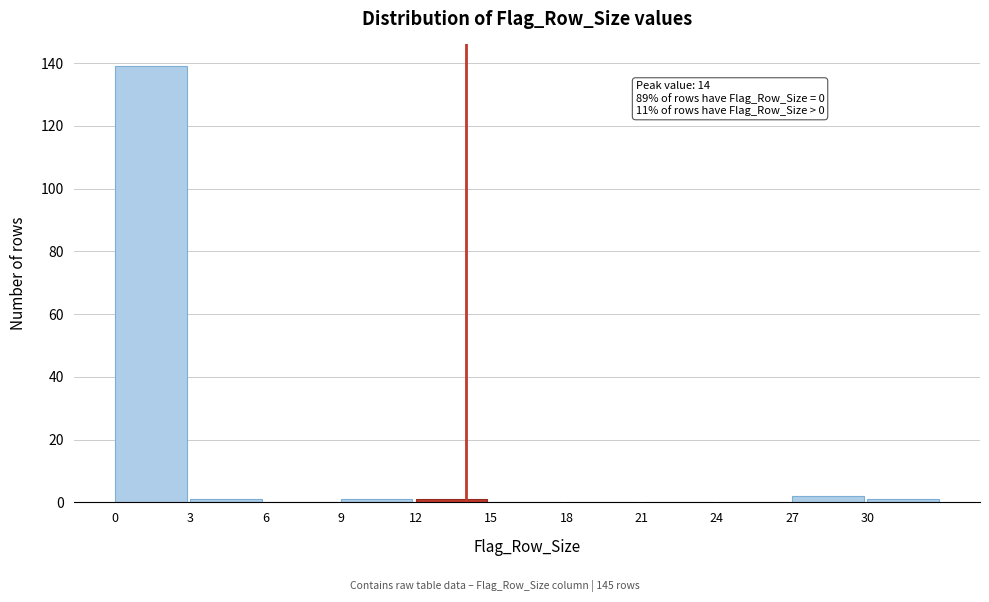

Which range on the x-axis has the tallest bar?

0 to 3